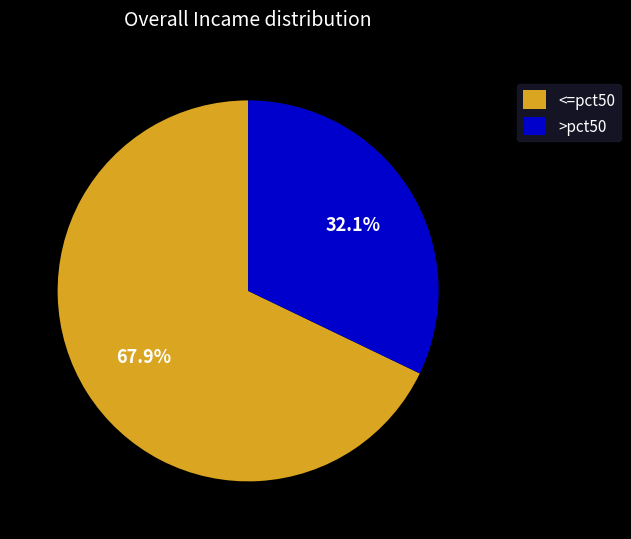

Which slice represents more than half of the pie?

<=pct50